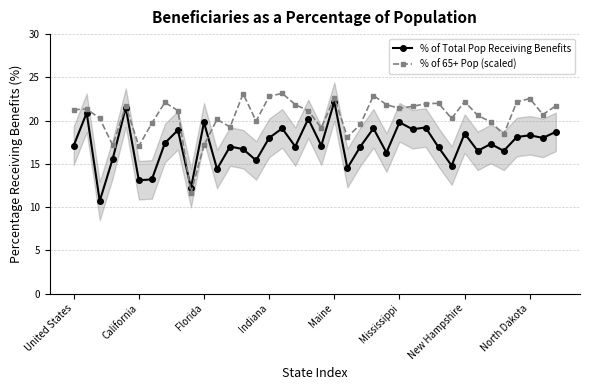

What is the average value of the % of 65+ Pop (scaled) series?

20.6